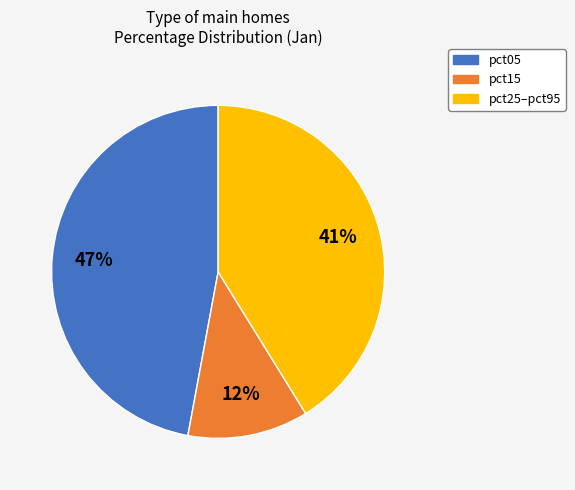

Do pct25–pct95 and pct05 together represent more than half of the pie?

Yes